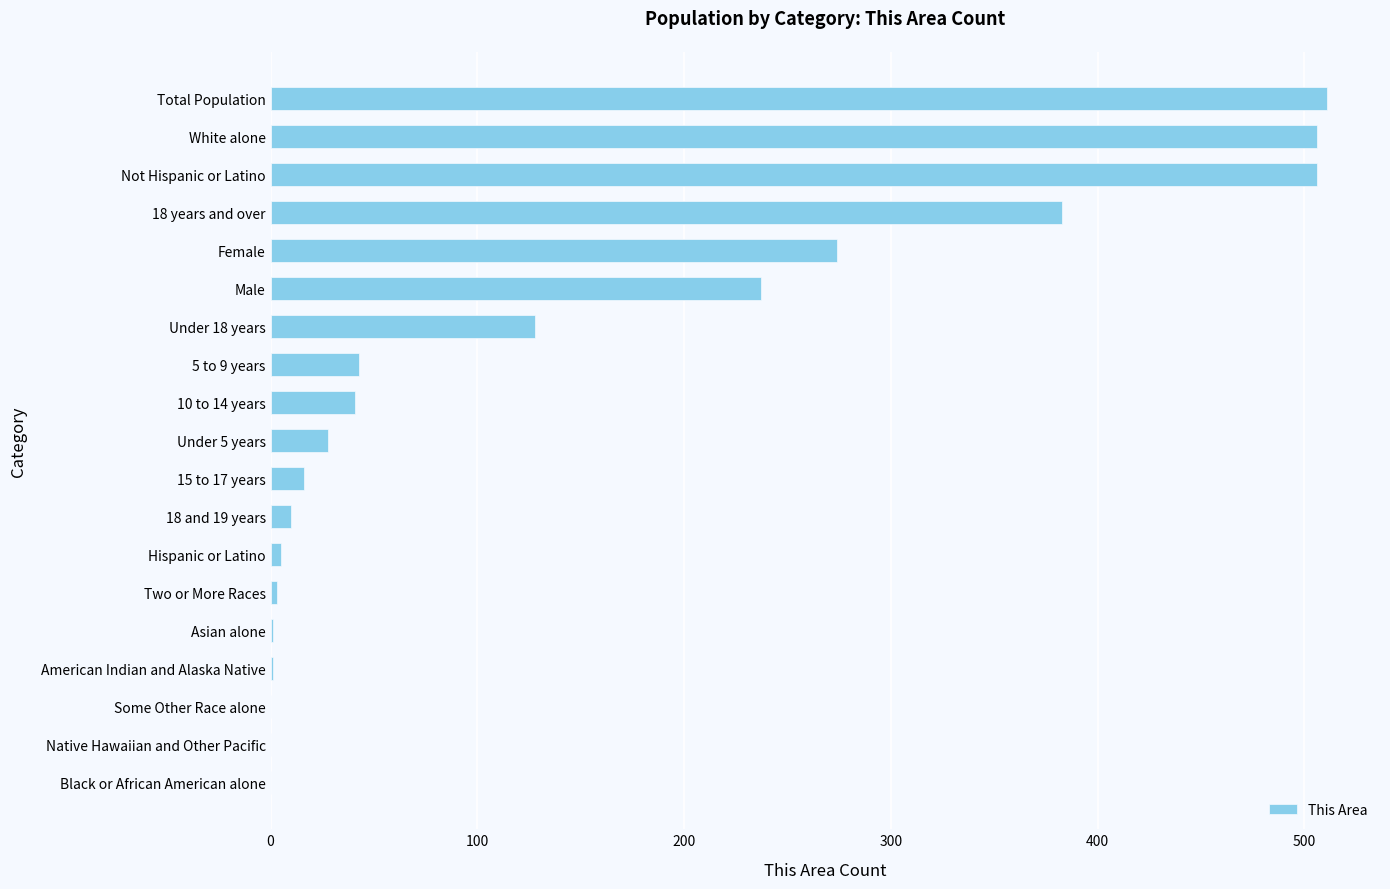

The value at 5 to 9 years is 68. True or false?

False